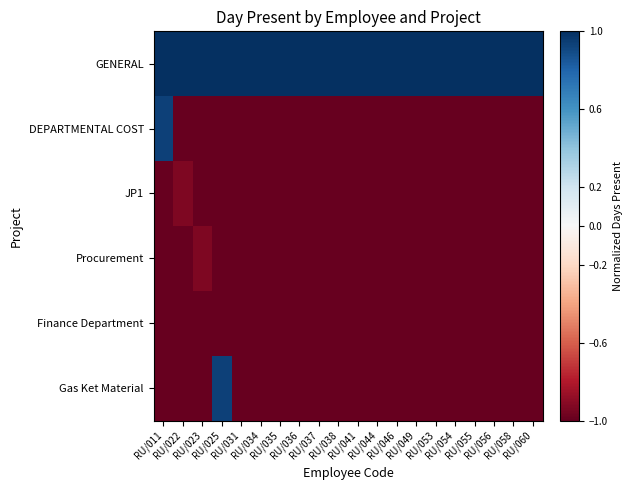

At how many categories does at least one series exceed 0?

20